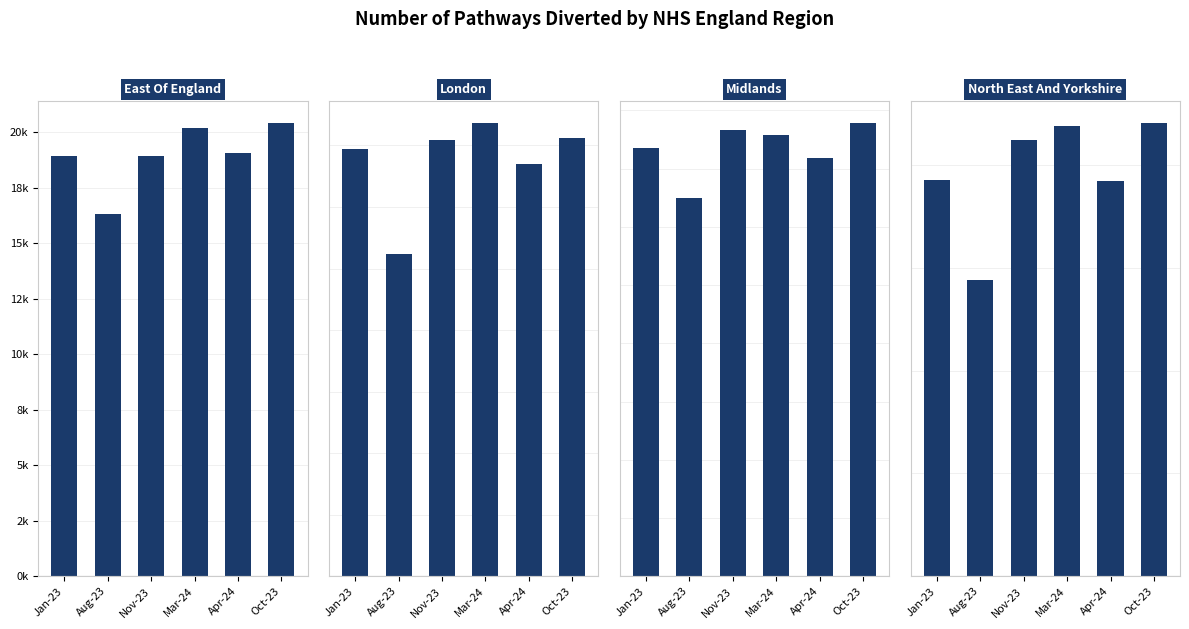

Is the value of North East And Yorkshire at Aug-23 greater than the value of East Of England at Oct-23?

Yes